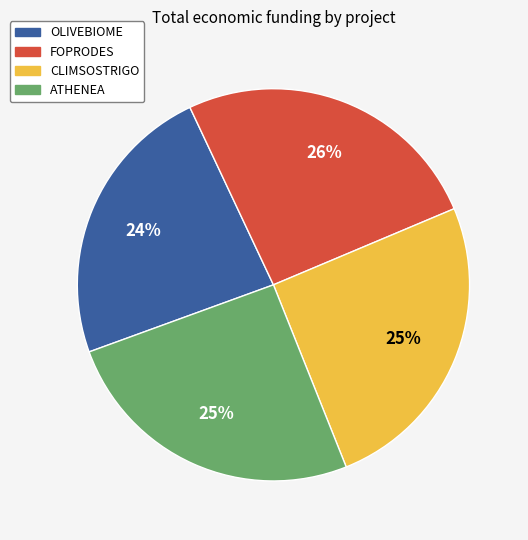

Do FOPRODES and ATHENEA together represent more than half of the pie?

Yes